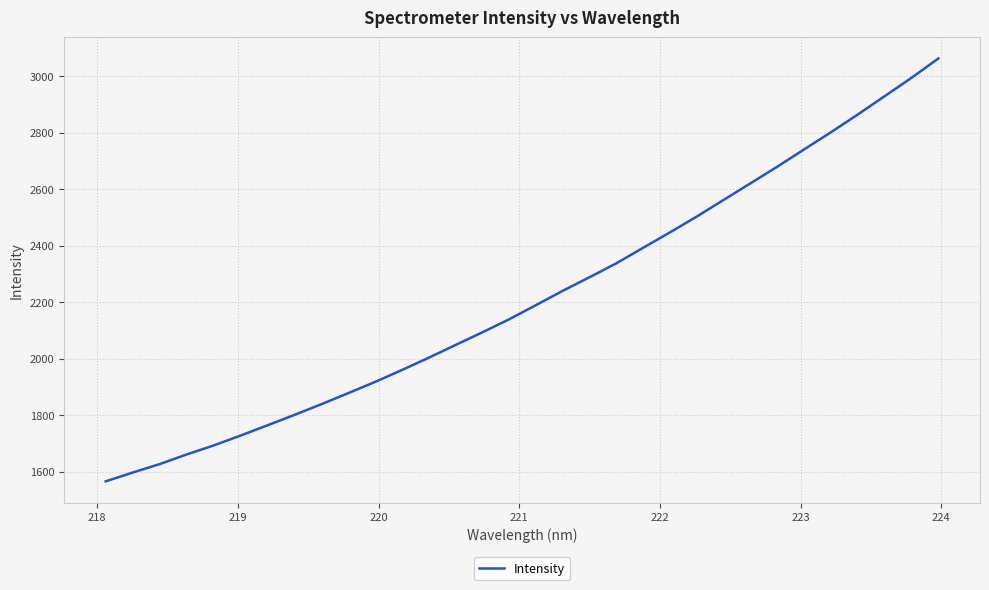

Does the chart display data point markers on the line(s)?

No